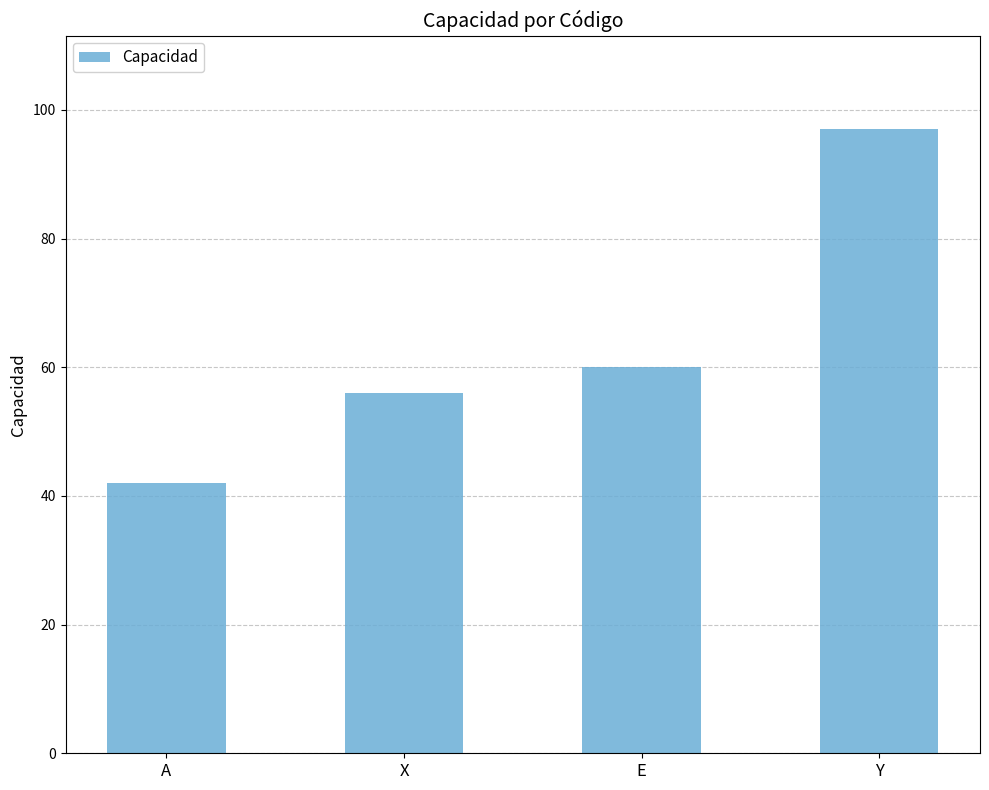

What is the value of the 4th bar from the left?

97